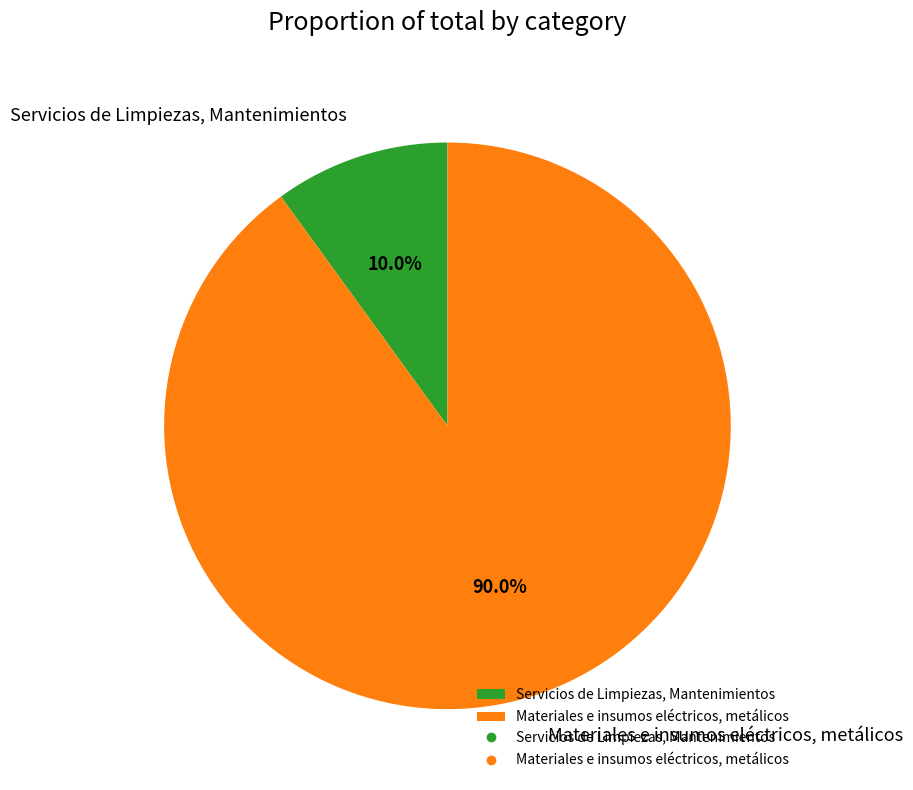

What percentage do Servicios de Limpiezas, Mantenimientos and Materiales e insumos eléctricos, metálicos together represent?

100.0%